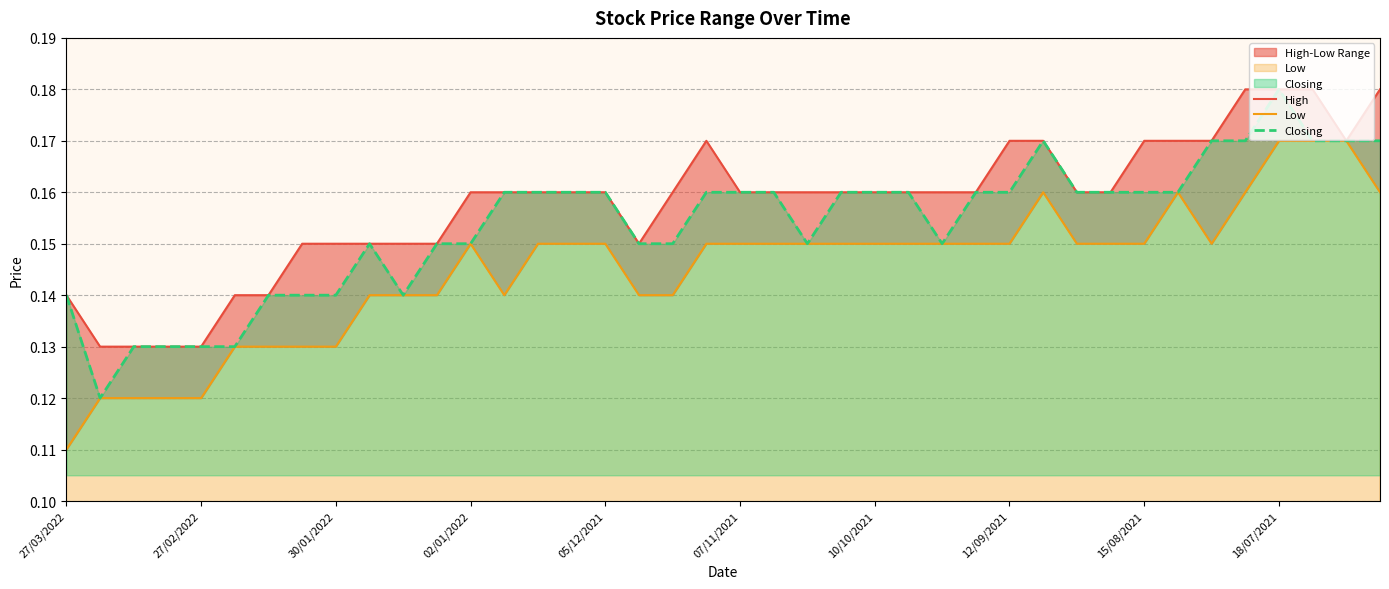

In Low, how many points are lower than both neighbors (excluding endpoints)?

2